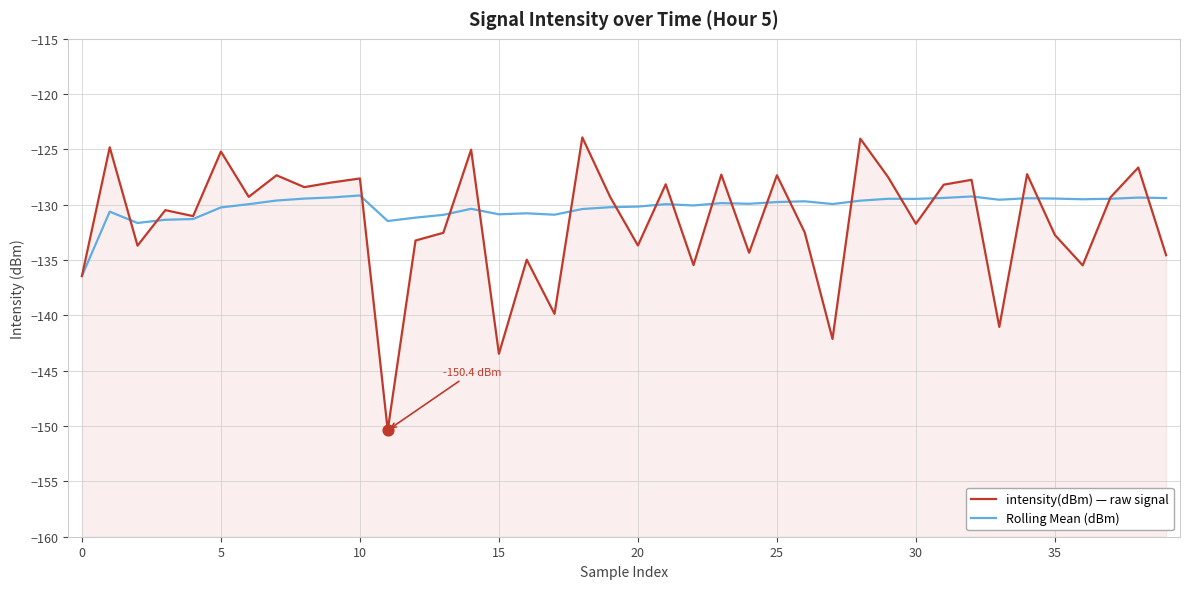

What are all the series names shown in the legend?

intensity(dBm) — raw signal, Rolling Mean (dBm)